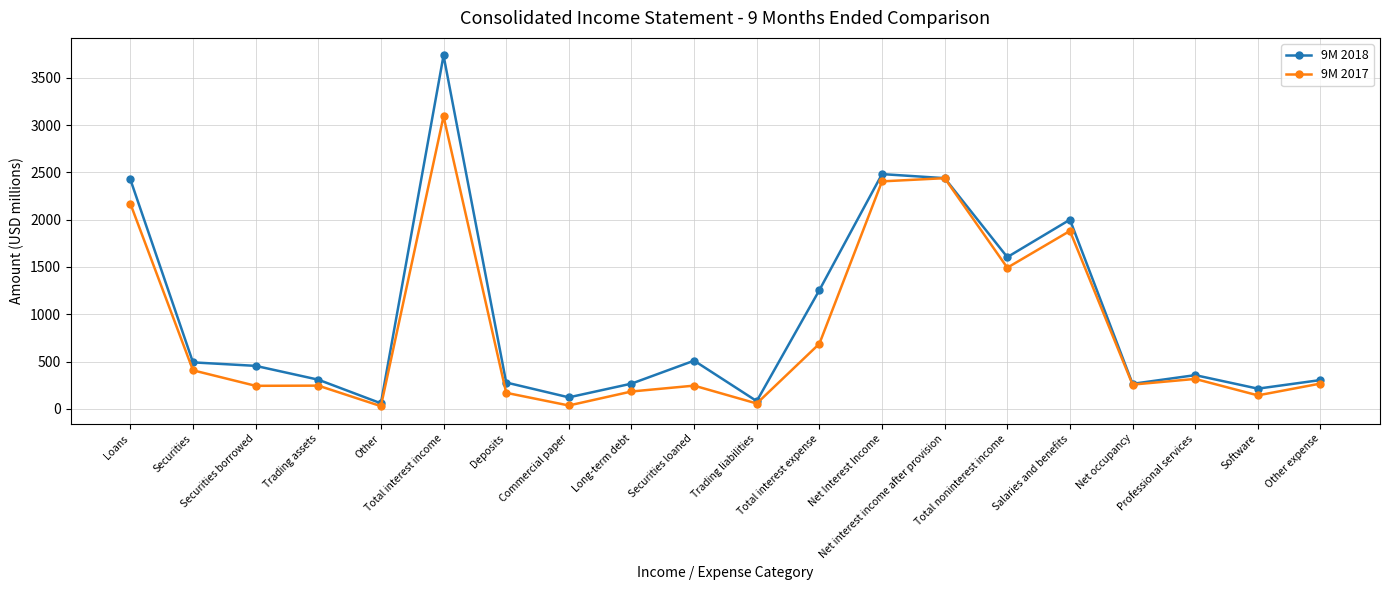

What is the value of the 9M 2017 point at the 15th from the left?

1492